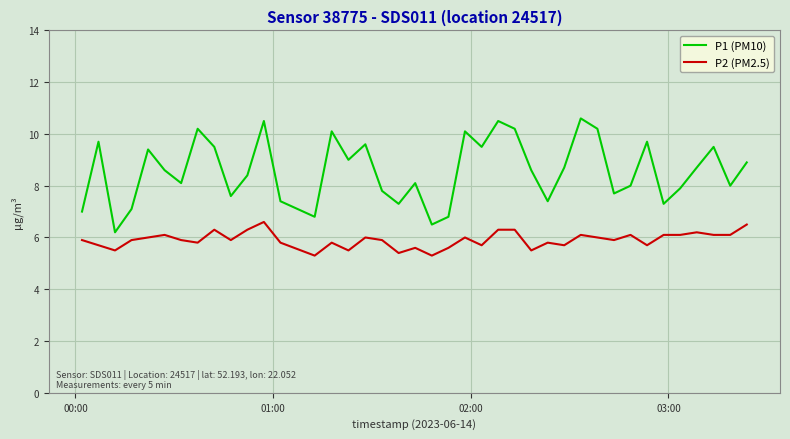

Rank the series by their maximum value, from lowest to highest.

P2 (PM2.5), P1 (PM10)